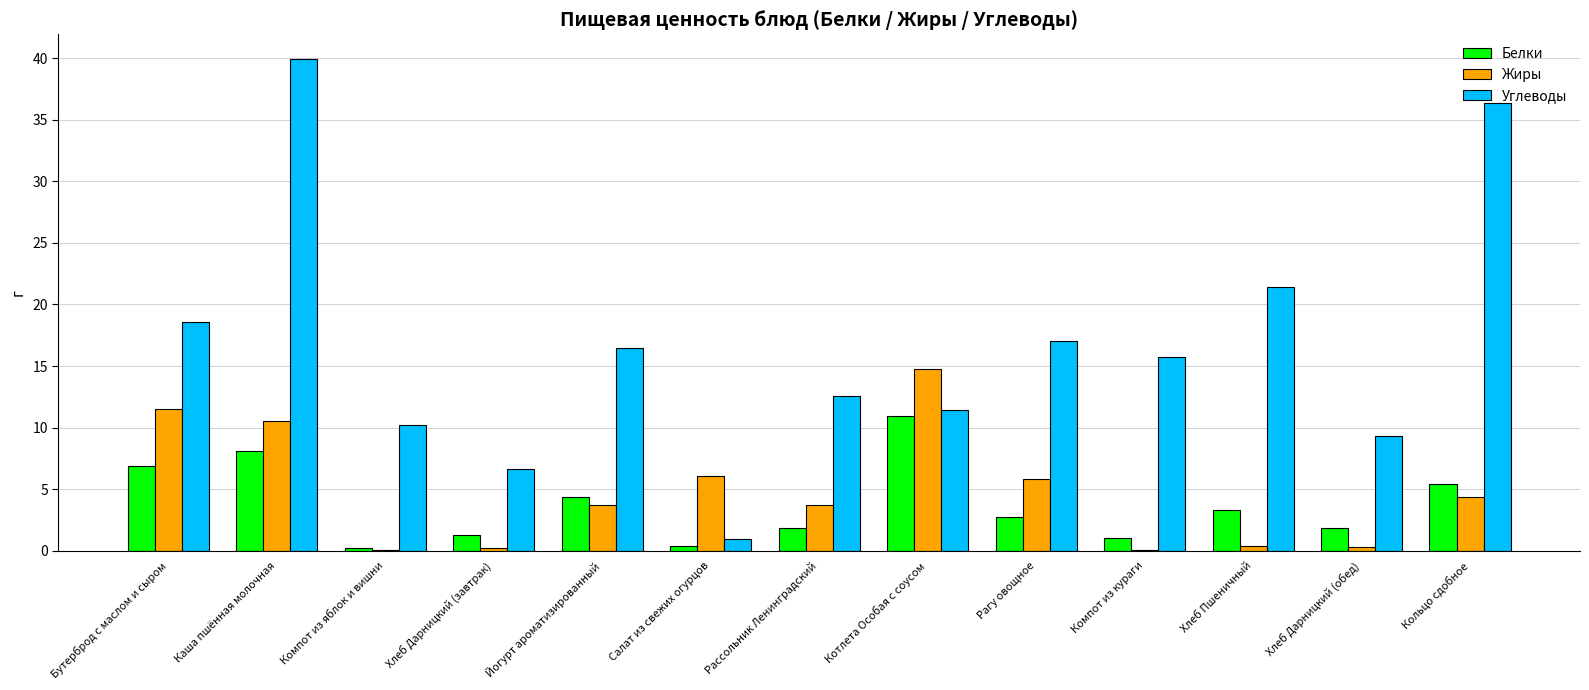

Between Бутерброд с маслом и сыром and Компот из яблок и вишни, which series saw the biggest shift?

Жиры